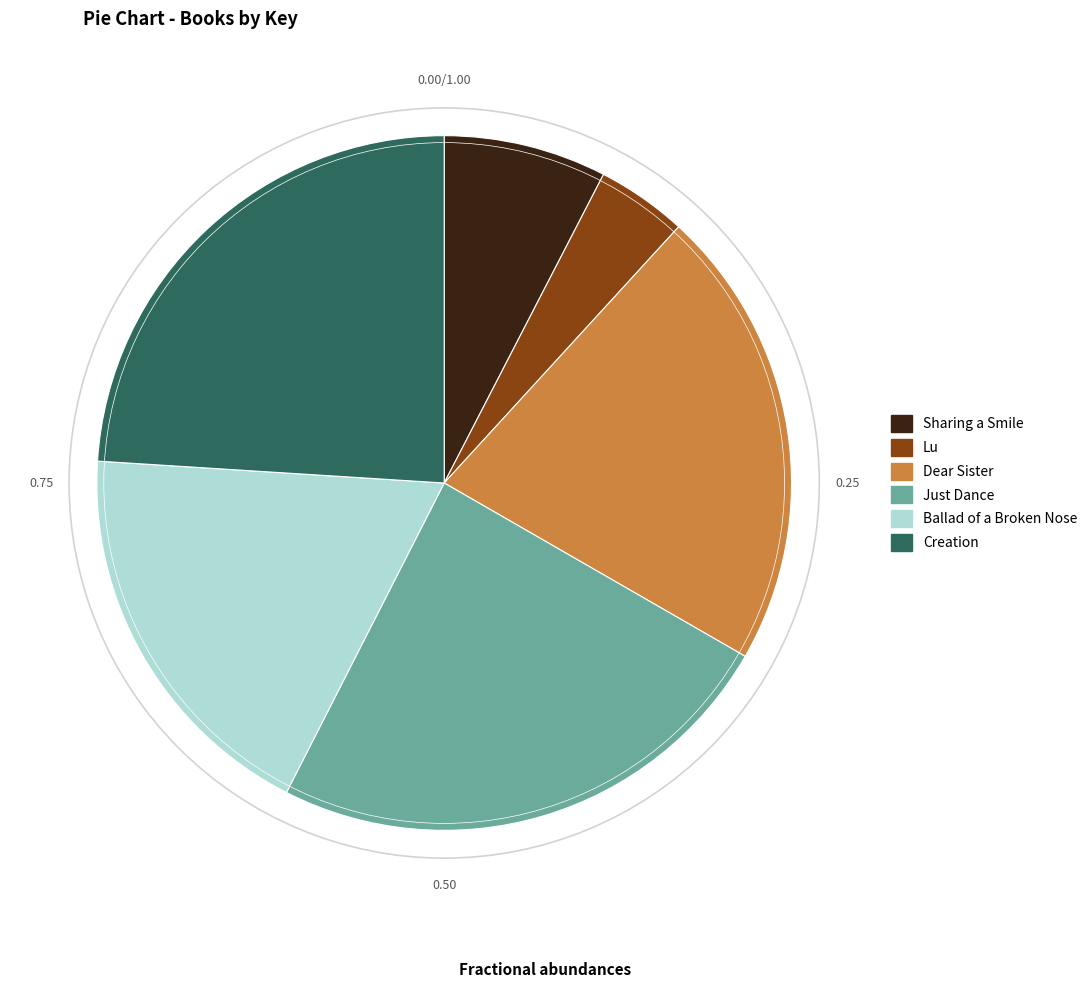

How many segments does this pie chart have?

6